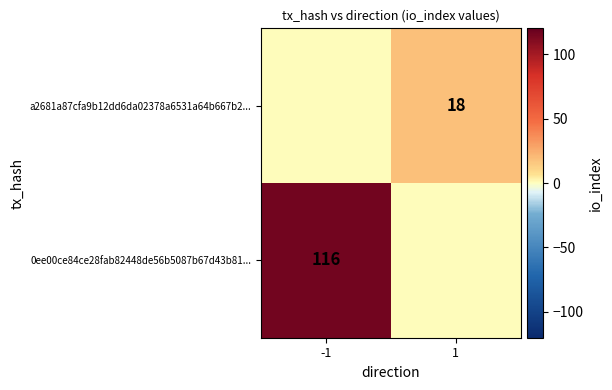

The 0ee00ce84ce28fab82448de56b5087b67d43b81... series shows 116 at -1. True or false?

True